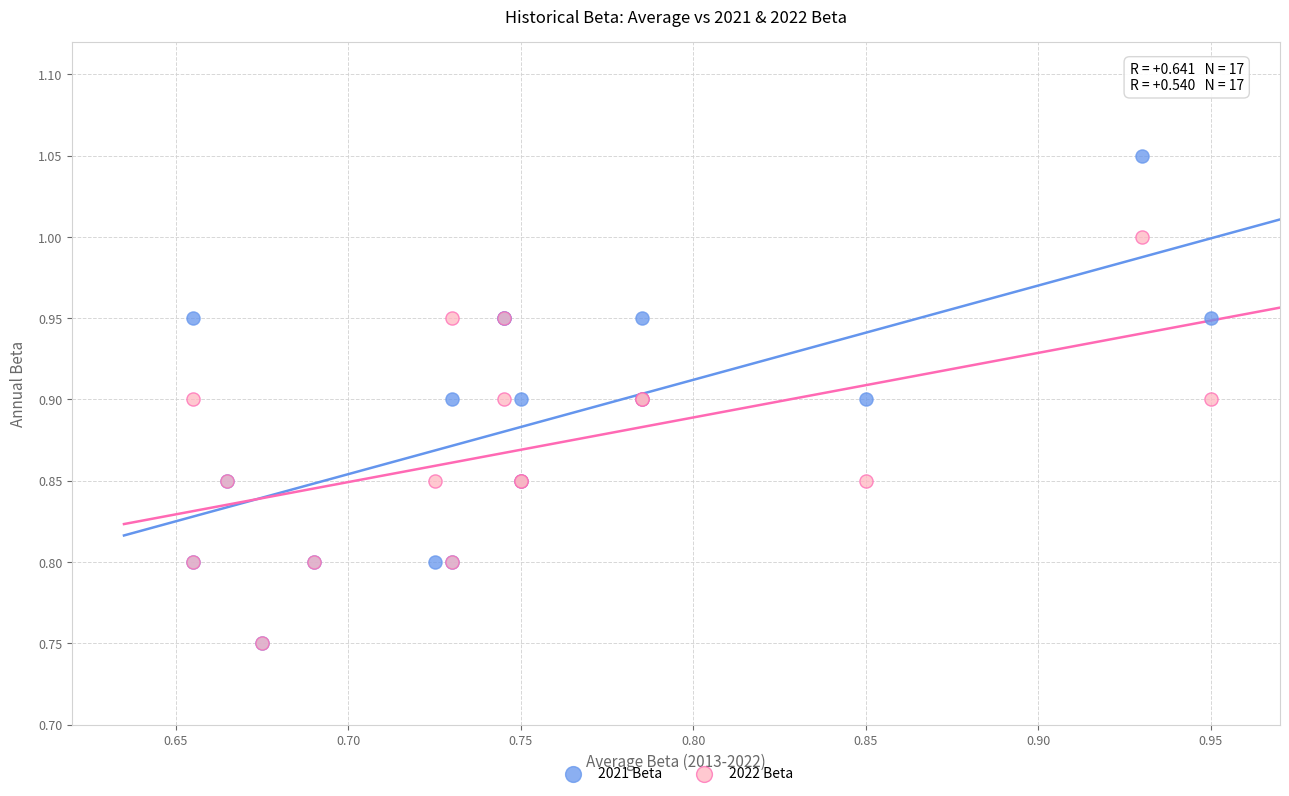

What are all the series names shown in the legend?

2021 Beta, 2022 Beta